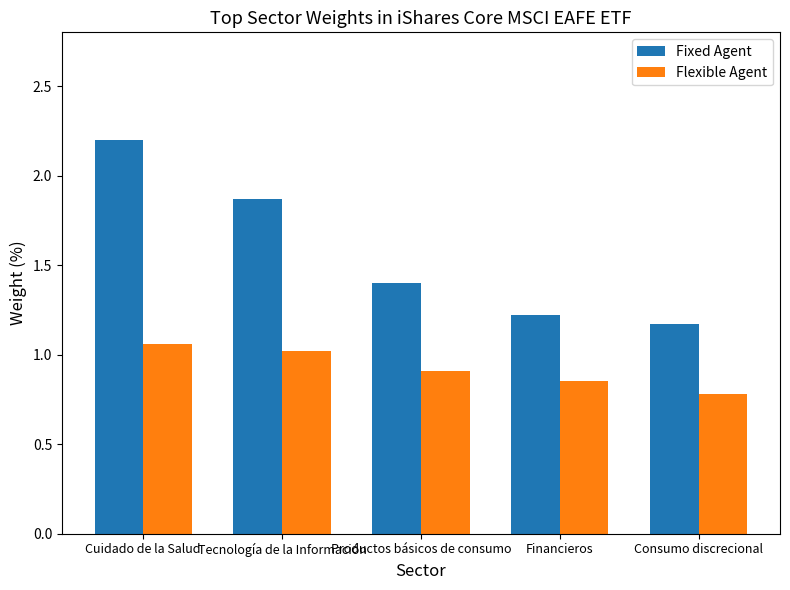

Which category has the lowest value in the Flexible Agent series?

Consumo discrecional